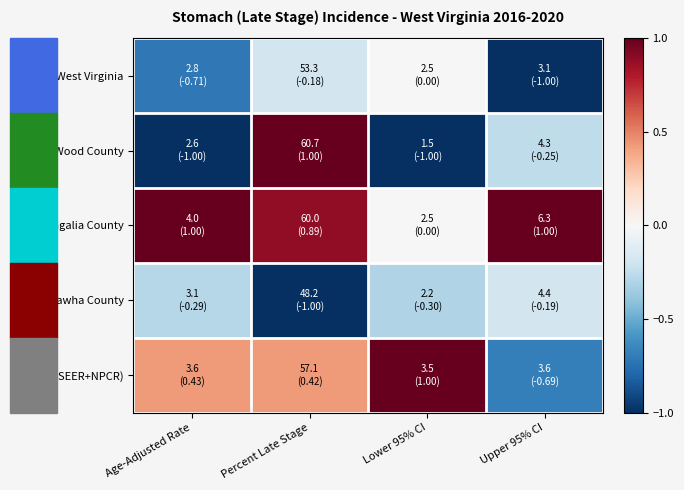

At how many categories does at least one series exceed 0?

4